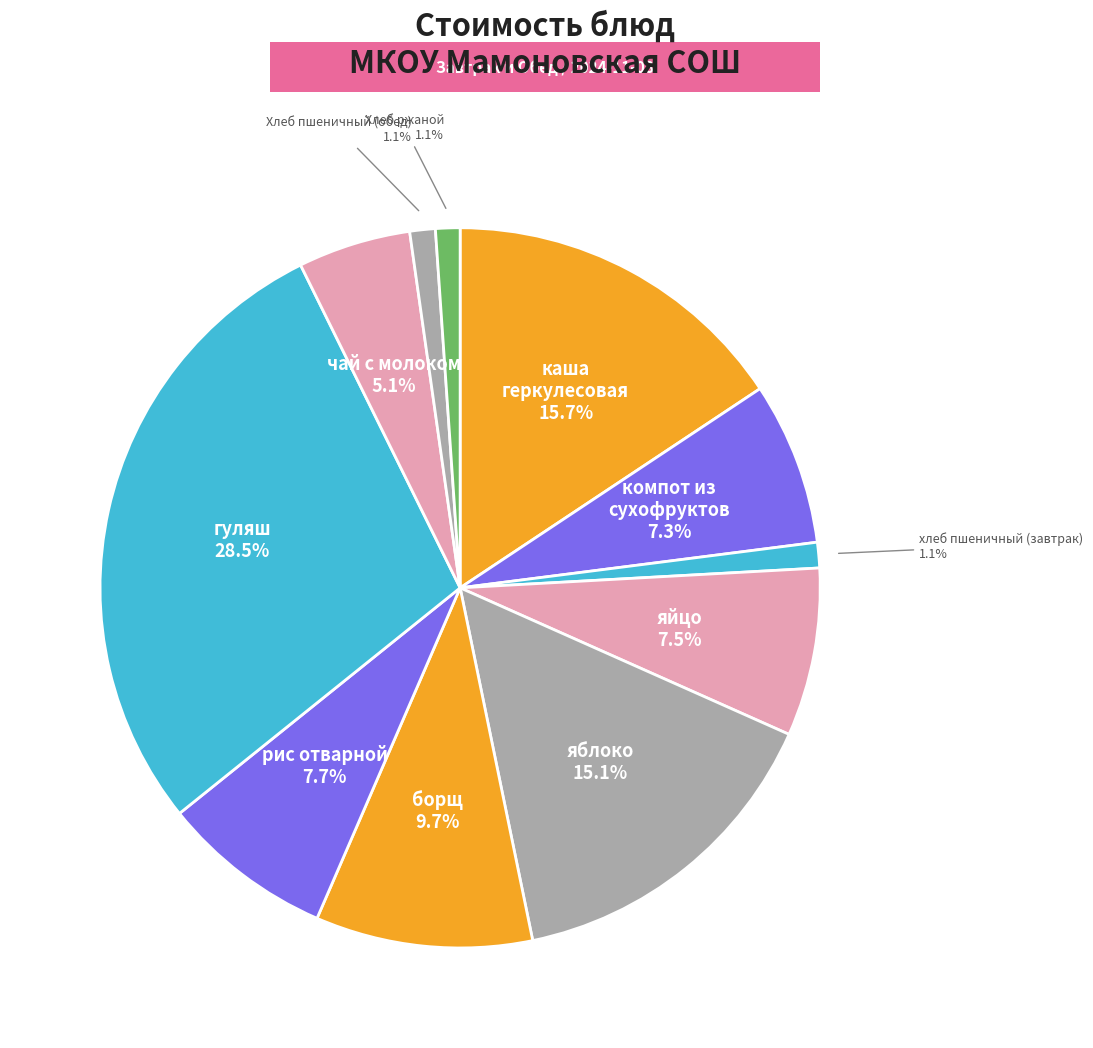

Rank the categories by value from lowest to highest.

Хлеб ржаной, хлеб пшеничный
(завтрак), Хлеб пшеничный
(обед), чай с молоком, компот из
сухофруктов, яйцо, рис отварной, борщ со свежей
капустой, яблоко, каша молочная
геркулесовая, гуляш из
говядины